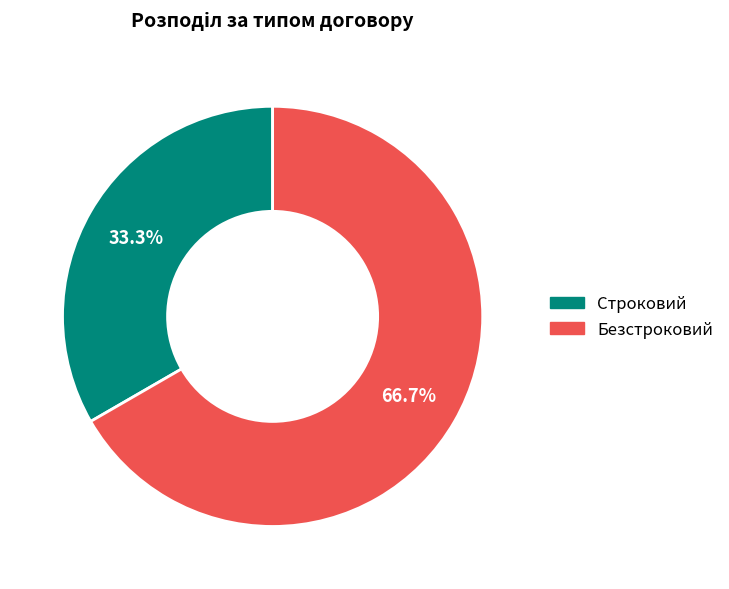

Is it true that Безстроковий is 61% of the pie?

False